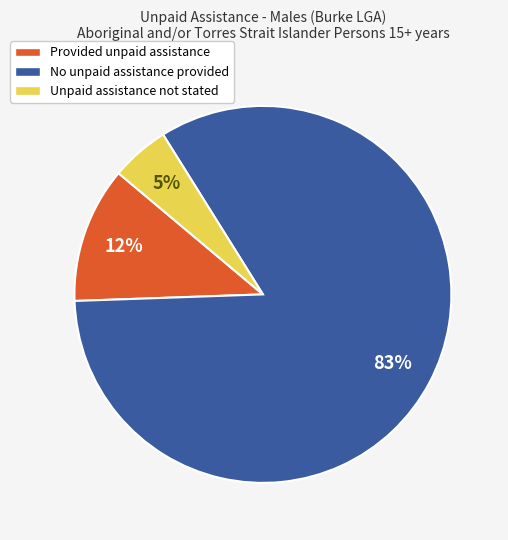

True or false: Provided unpaid assistance accounts for 12% of the total.

True